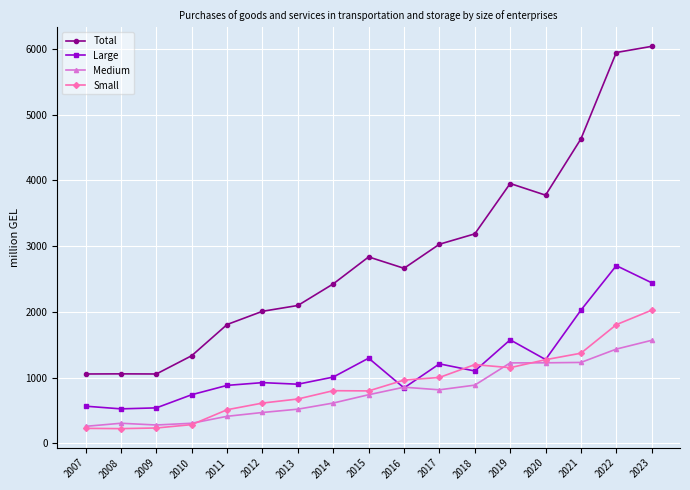

What is the value of the Large point at the 3rd from the left?

541.1